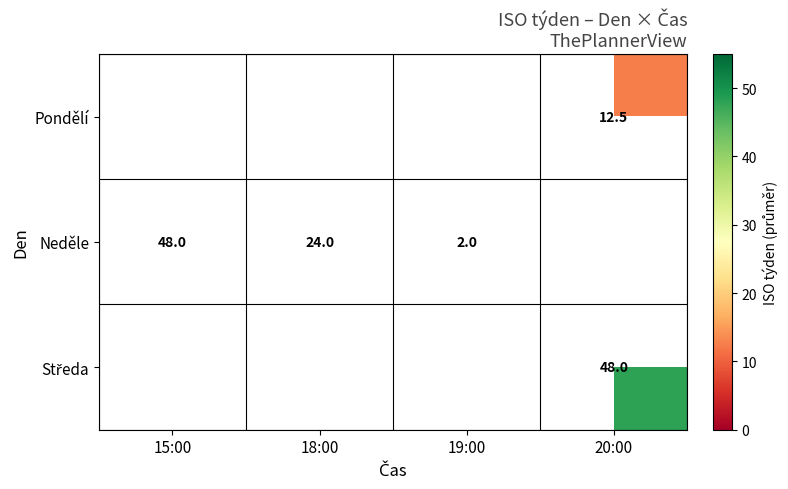

What is the sum of the Neděle values at 18:00 and 19:00?

26.0